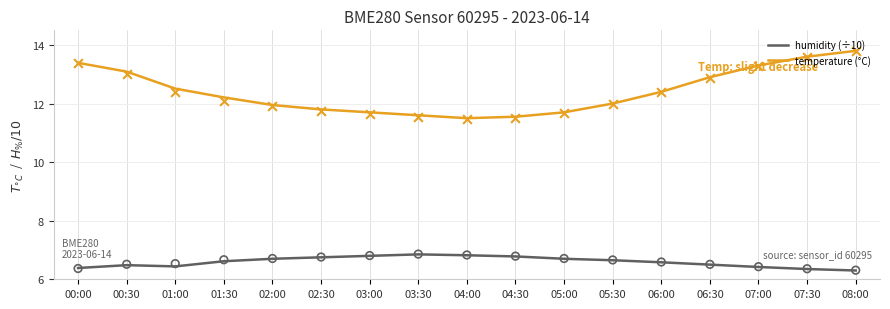

What are all the series names shown in the legend?

humidity, temperature